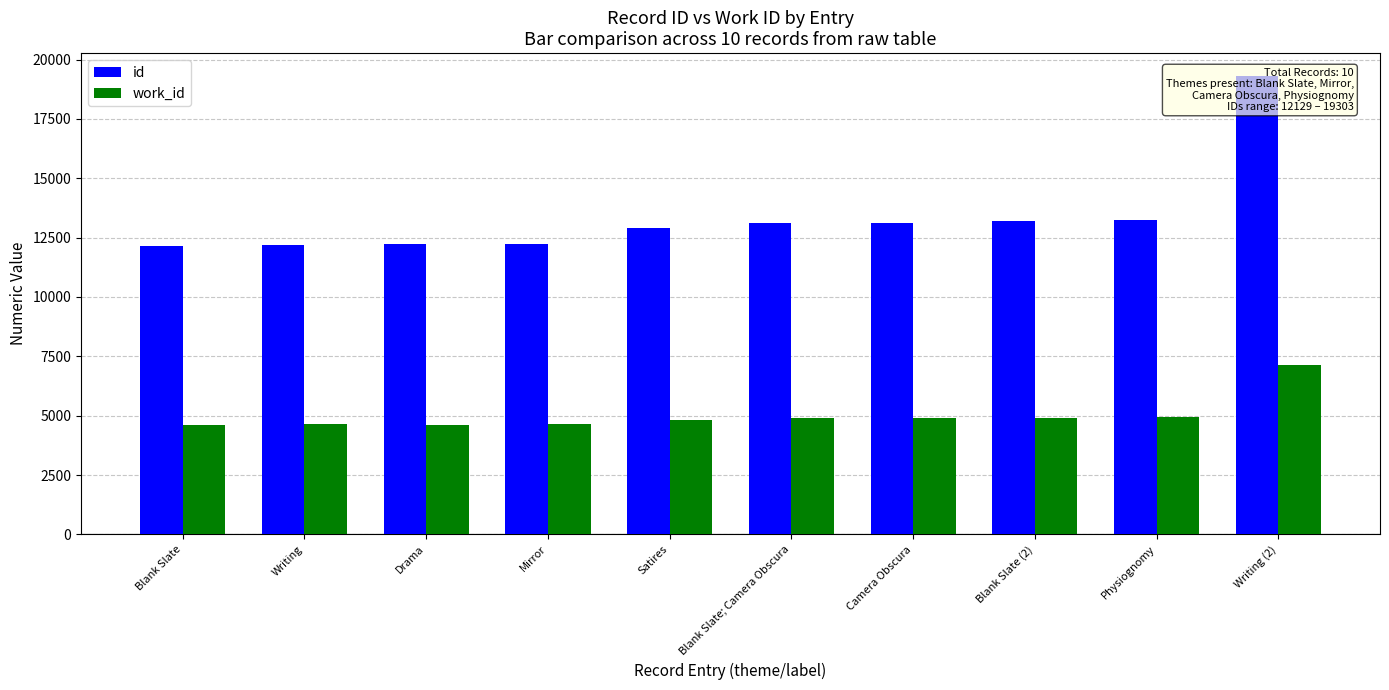

What is the label of the 3rd bar from the left?

Drama